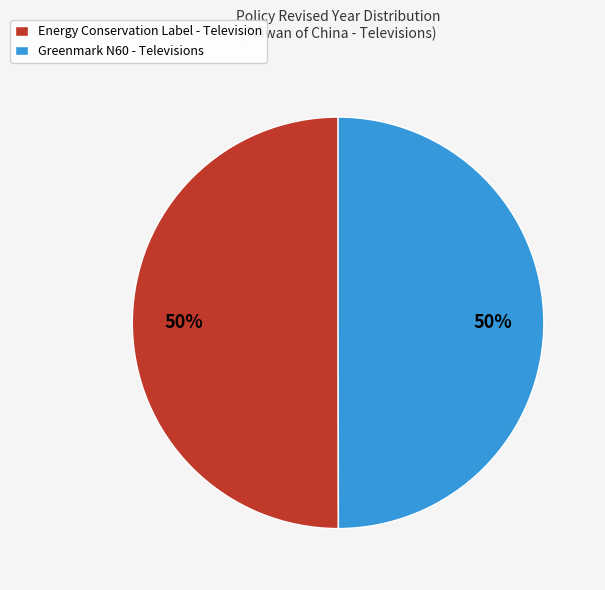

Approximately how many times larger is the value at Energy Conservation Label - Television compared to Greenmark N60 - Televisions?

1.0